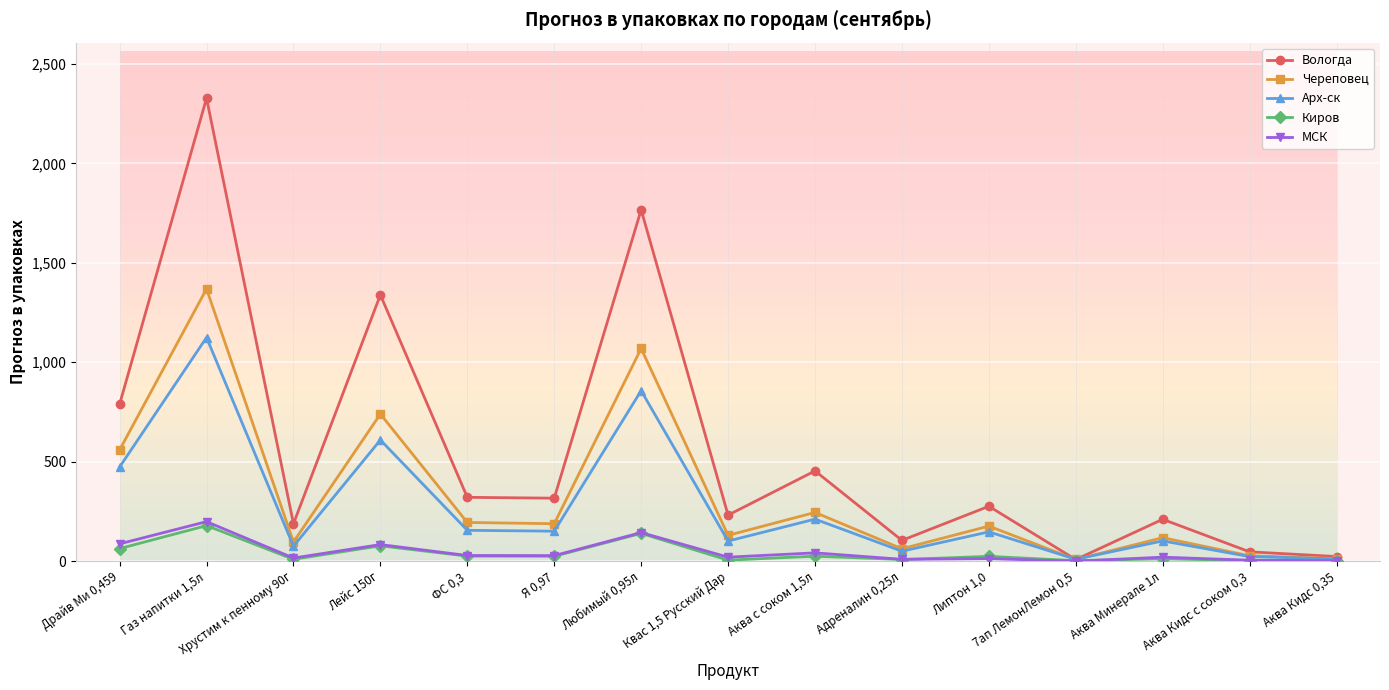

At which category is the sum across all series the highest?

Газ напитки 1,5л